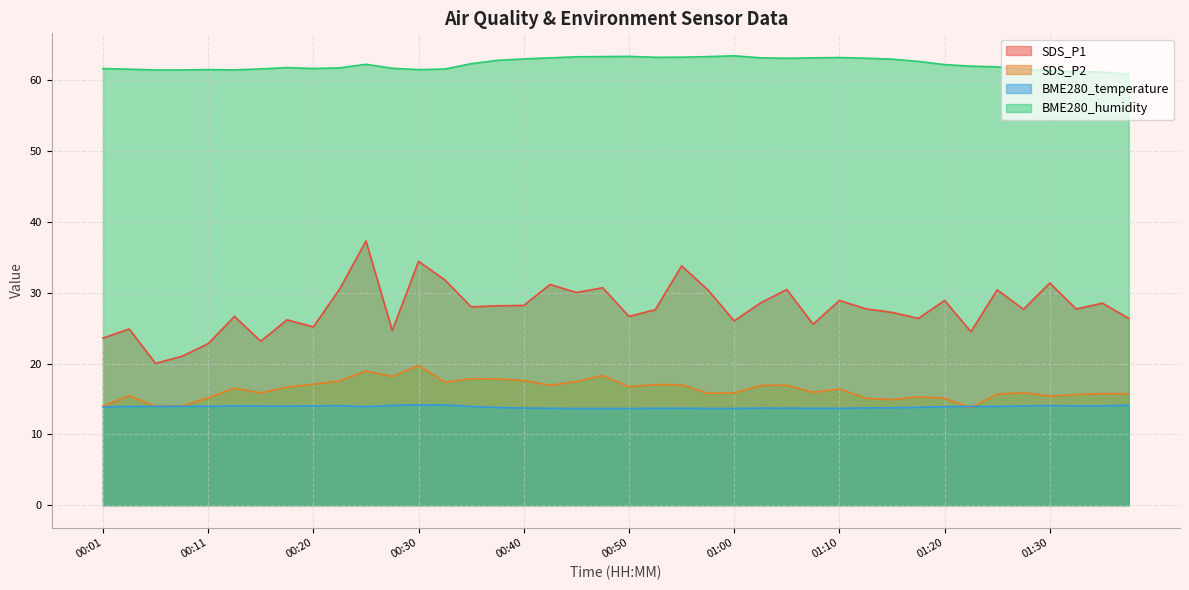

How many data points in SDS_P1 are less than 27?

16